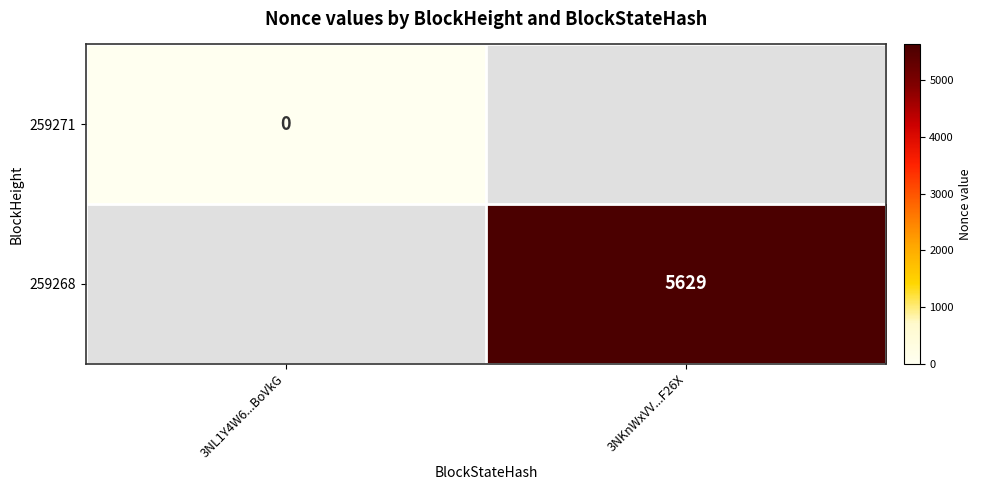

The value of 259268 at 3NKnWxVV...F26X is 5629. True or false?

True